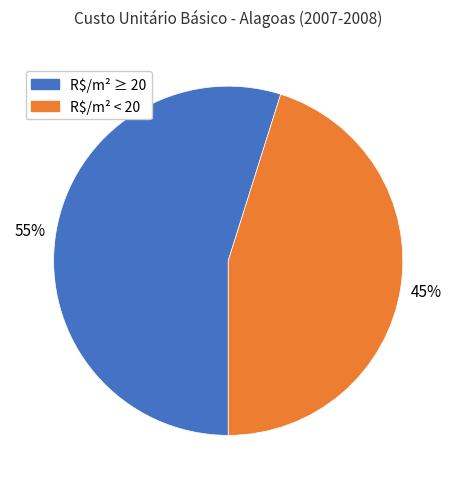

How many slices are in this pie chart?

2